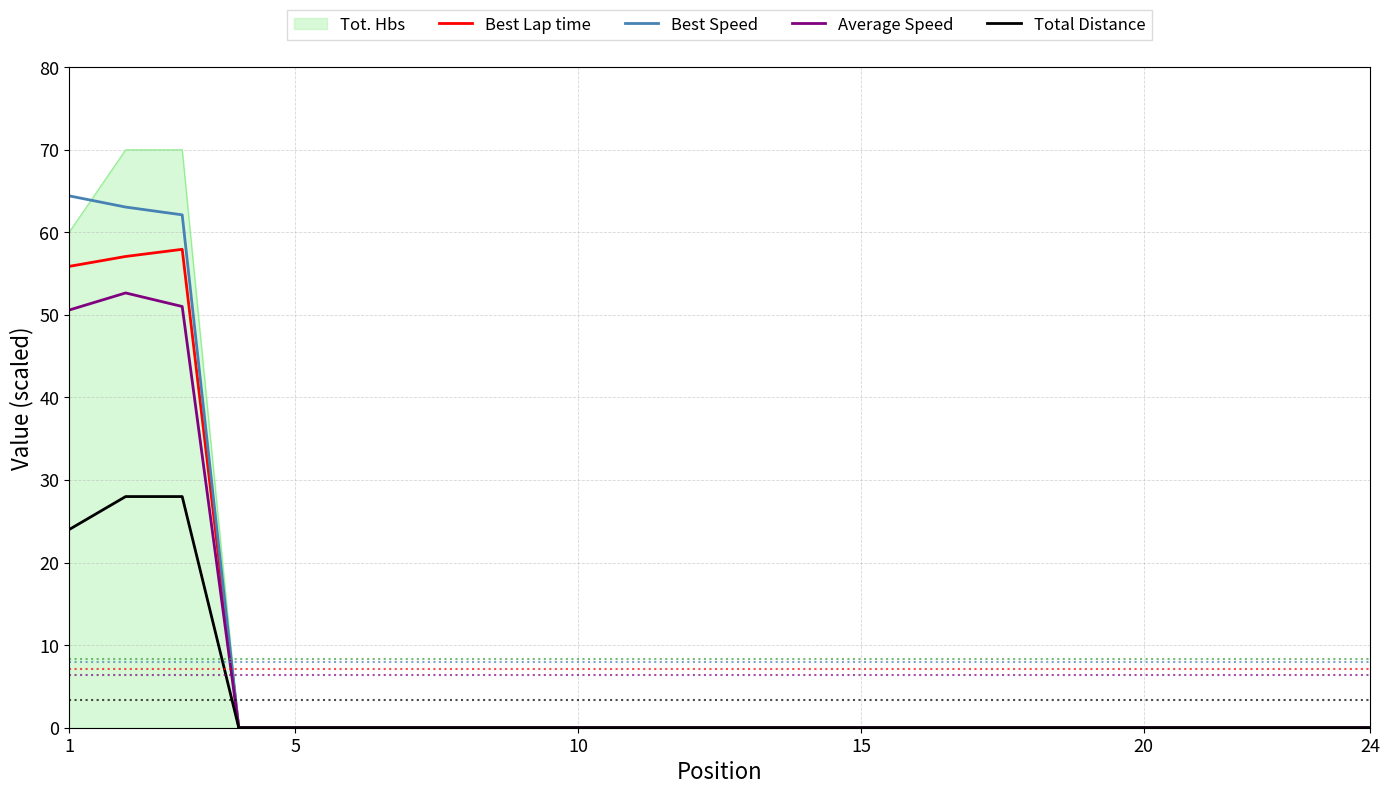

What is the maximum value shown in the chart?

70.0